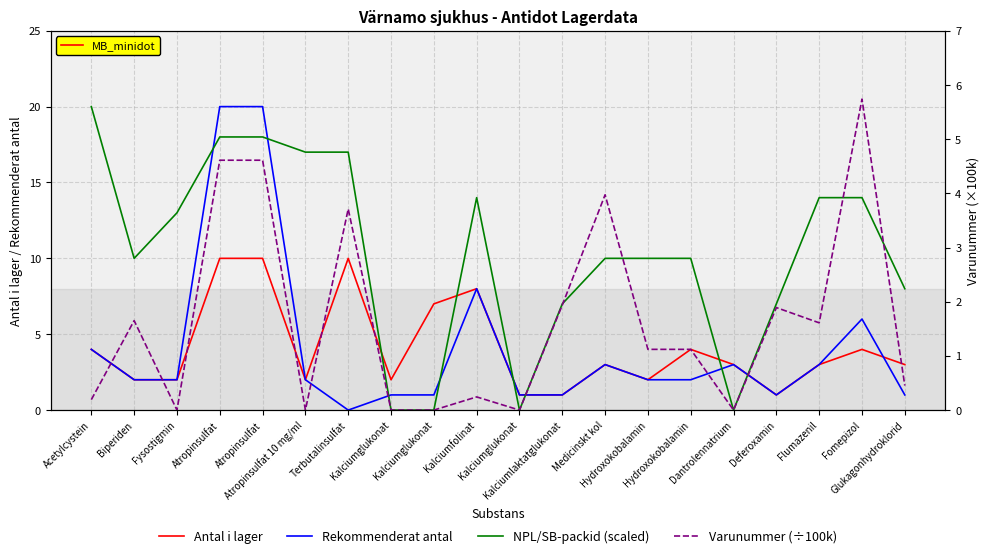

What is the average value of the Varunummer (÷100k) series?

1.6